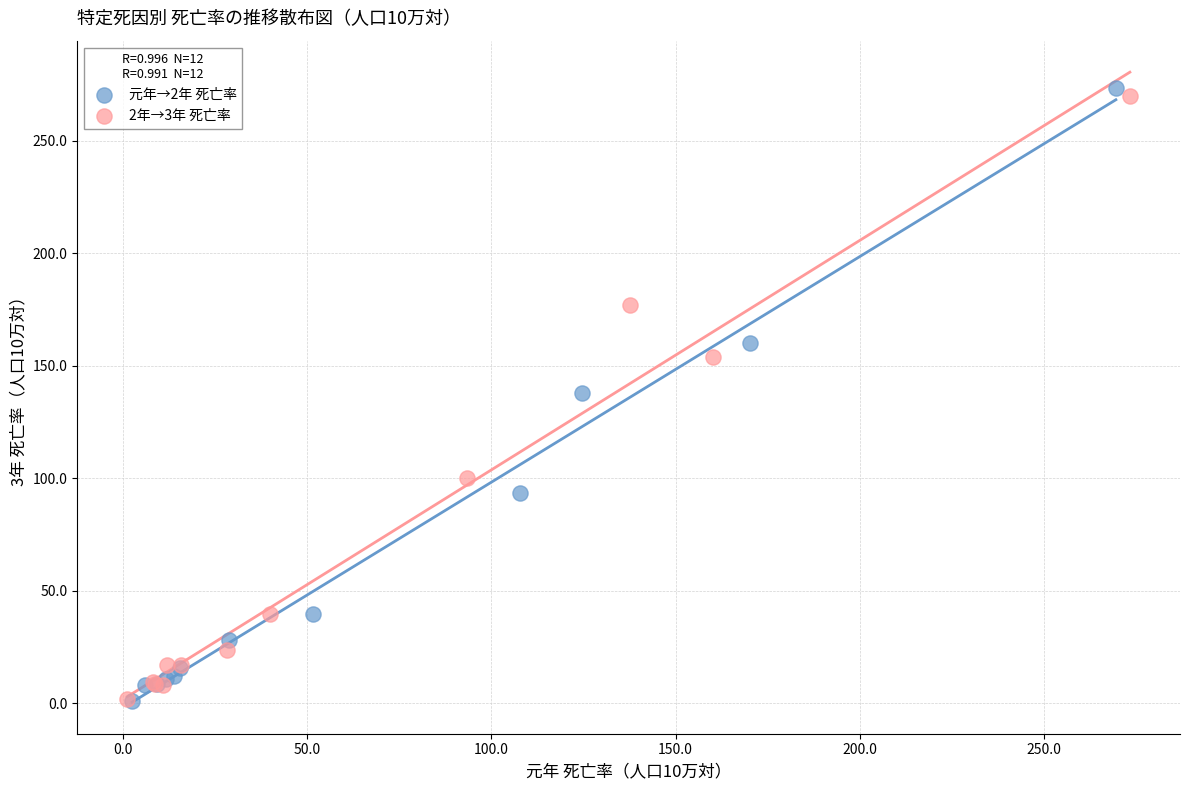

Which series has the largest Y range (max minus min)?

元年→2年 死亡率